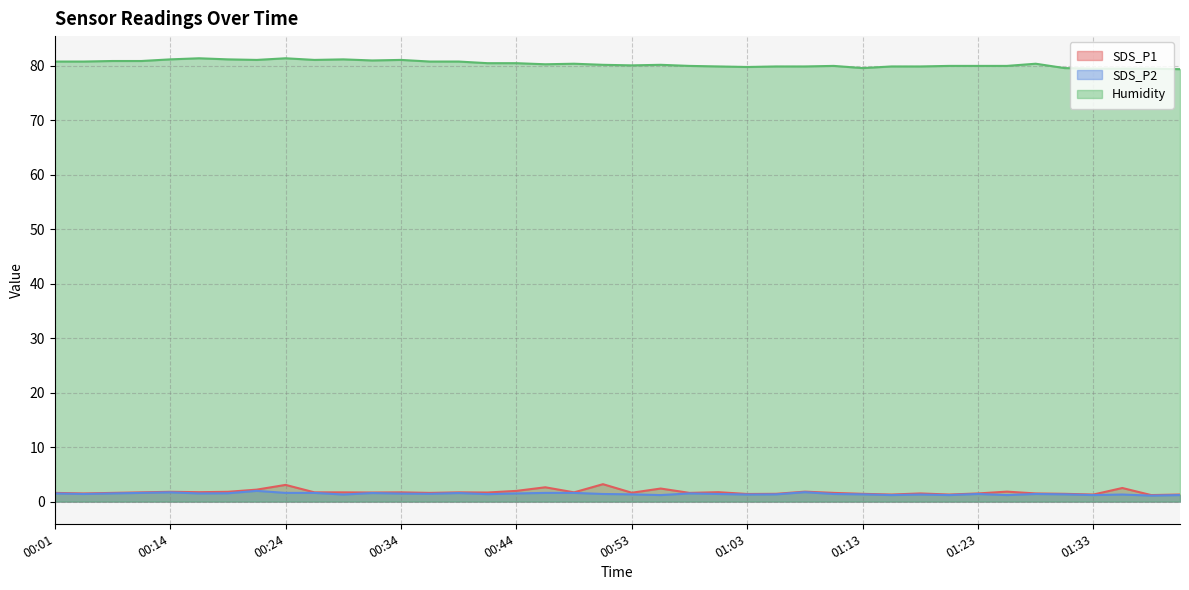

Reading left to right, what are all the values shown in this chart?

SDS_P1: 00:01=1.6	00:04=1.5	00:06=1.6	00:09=1.7	00:14=1.8	00:16=1.7	00:19=1.8	00:21=2.2	00:24=3.1	00:26=1.7	00:29=1.7	00:31=1.7	00:34=1.7	00:36=1.6	00:39=1.7	00:41=1.7	00:44=2.0	00:46=2.6	00:48=1.7	00:51=3.2	00:53=1.6	00:56=2.4	00:58=1.6	01:01=1.7	01:03=1.4	01:06=1.4	01:08=1.8	01:11=1.6	01:13=1.4	01:16=1.3	01:18=1.5	01:21=1.3	01:23=1.5	01:26=1.8	01:28=1.5	01:31=1.4	01:33=1.3	01:36=2.5	01:38=1.2	01:41=1.3
SDS_P2: 00:01=1.5	00:04=1.4	00:06=1.5	00:09=1.6	00:14=1.7	00:16=1.5	00:19=1.5	00:21=2.0	00:24=1.6	00:26=1.6	00:29=1.3	00:31=1.6	00:34=1.5	00:36=1.4	00:39=1.6	00:41=1.4	00:44=1.5	00:46=1.6	00:48=1.6	00:51=1.4	00:53=1.3	00:56=1.2	00:58=1.5	01:01=1.4	01:03=1.3	01:06=1.3	01:08=1.7	01:11=1.4	01:13=1.3	01:16=1.2	01:18=1.3	01:21=1.2	01:23=1.4	01:26=1.2	01:28=1.4	01:31=1.3	01:33=1.2	01:36=1.3	01:38=1.1	01:41=1.2
Humidity: 00:01=80.8	00:04=80.8	00:06=80.9	00:09=80.9	00:14=81.2	00:16=81.4	00:19=81.2	00:21=81.1	00:24=81.4	00:26=81.1	00:29=81.2	00:31=81.0	00:34=81.1	00:36=80.8	00:39=80.8	00:41=80.5	00:44=80.5	00:46=80.3	00:48=80.4	00:51=80.2	00:53=80.1	00:56=80.2	00:58=80.0	01:01=79.9	01:03=79.8	01:06=79.9	01:08=79.9	01:11=80.0	01:13=79.6	01:16=79.9	01:18=79.9	01:21=80.0	01:23=80.0	01:26=80.0	01:28=80.4	01:31=79.6	01:33=79.5	01:36=79.5	01:38=79.5	01:41=79.4